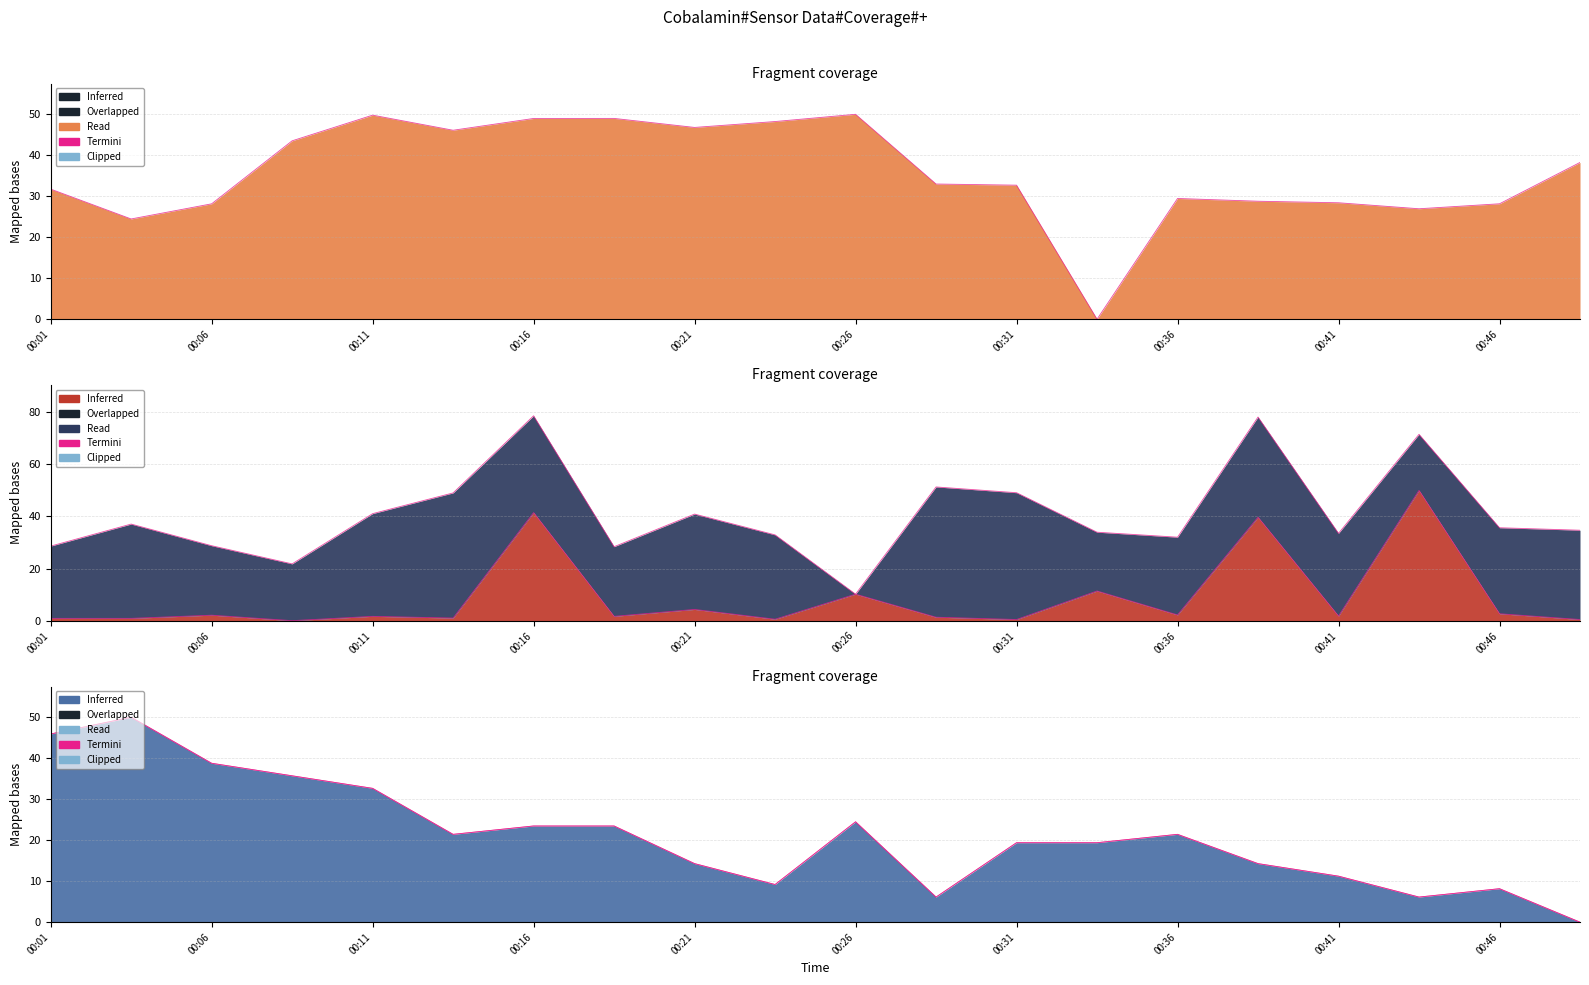

Is it true that Max_cycle equals 2.2 at 00:36?

True